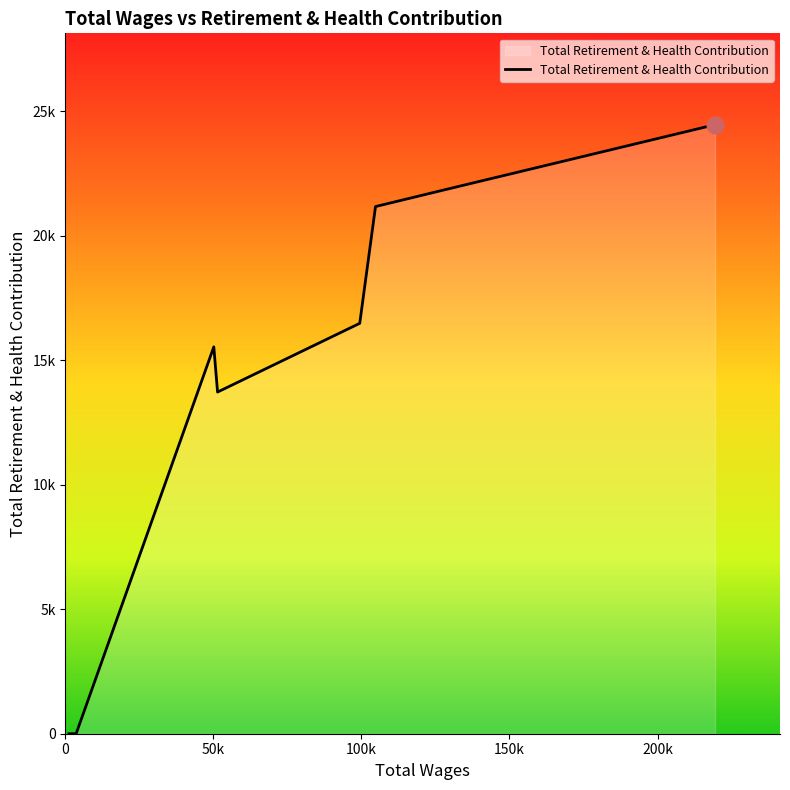

Rank the categories by value from highest to lowest.

219427.0, 127528.0, 104747.0, 99420.0, 50126.0, 51395.0, 3623.0, 1500.0, 1500.0, 1400.0, 1400.0, 1200.0